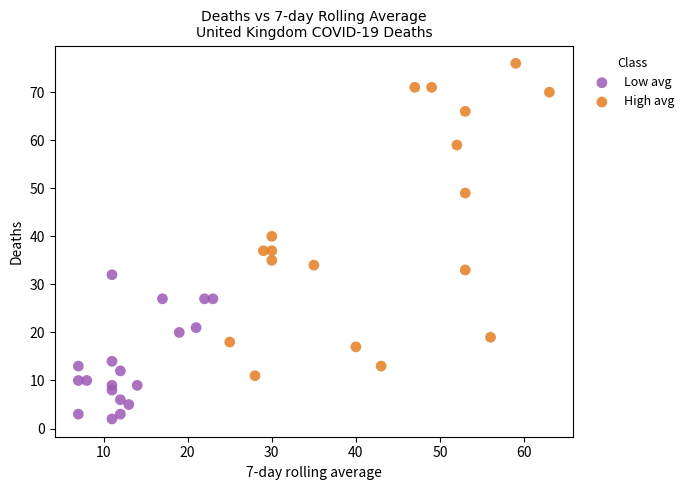

Which series reaches the minimum Y coordinate?

Low avg